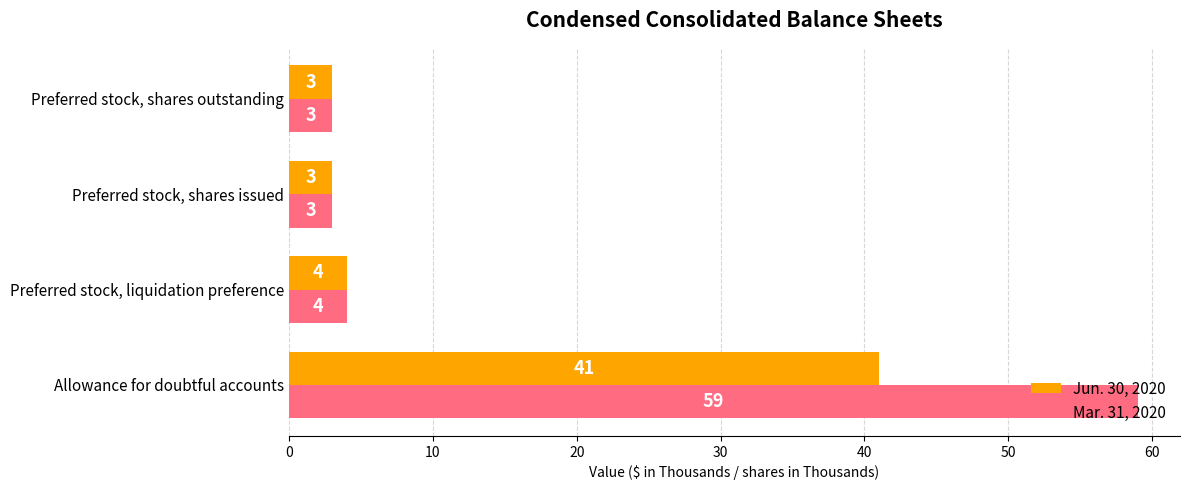

Rank the series by their average value, from highest to lowest.

Mar. 31, 2020, Jun. 30, 2020